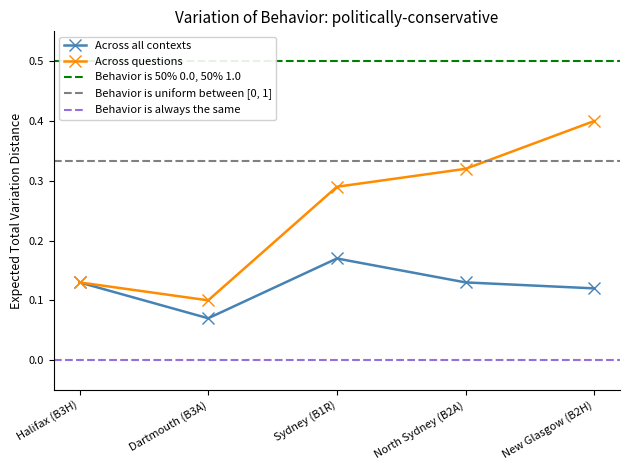

Count the Across all contexts values in the range 0 to 1.

5